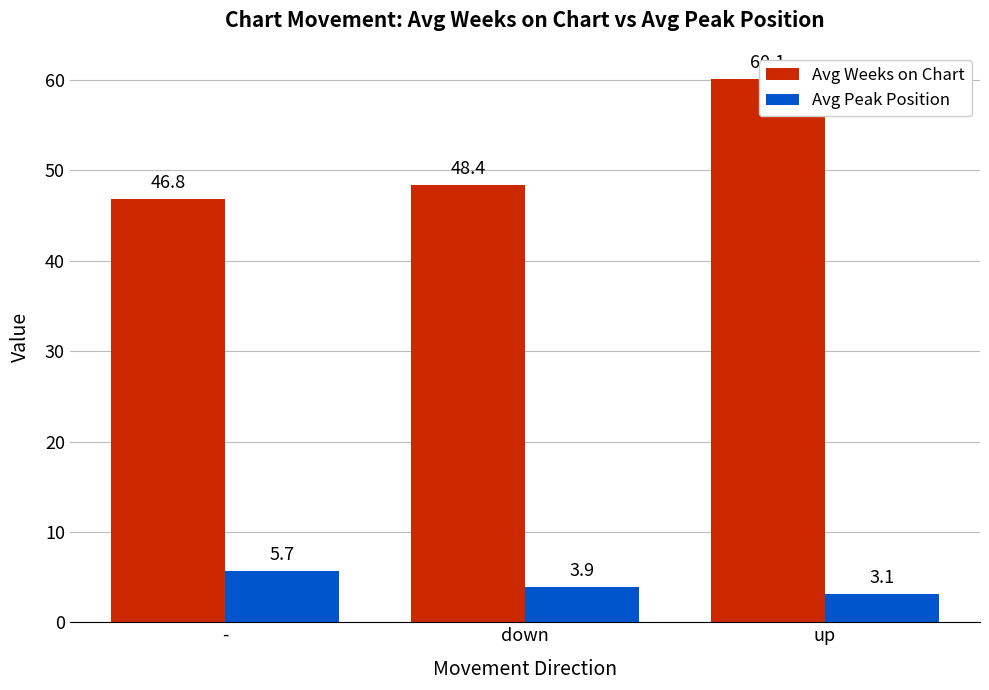

At which category is the sum across all series the highest?

up